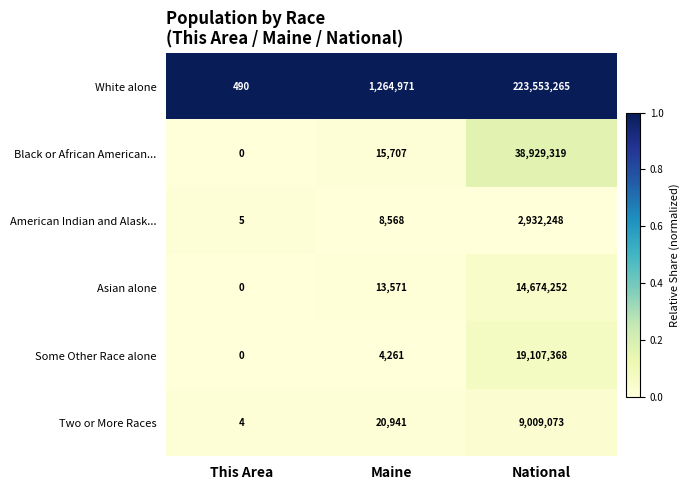

Which series changed the most between This Area and National?

White alone